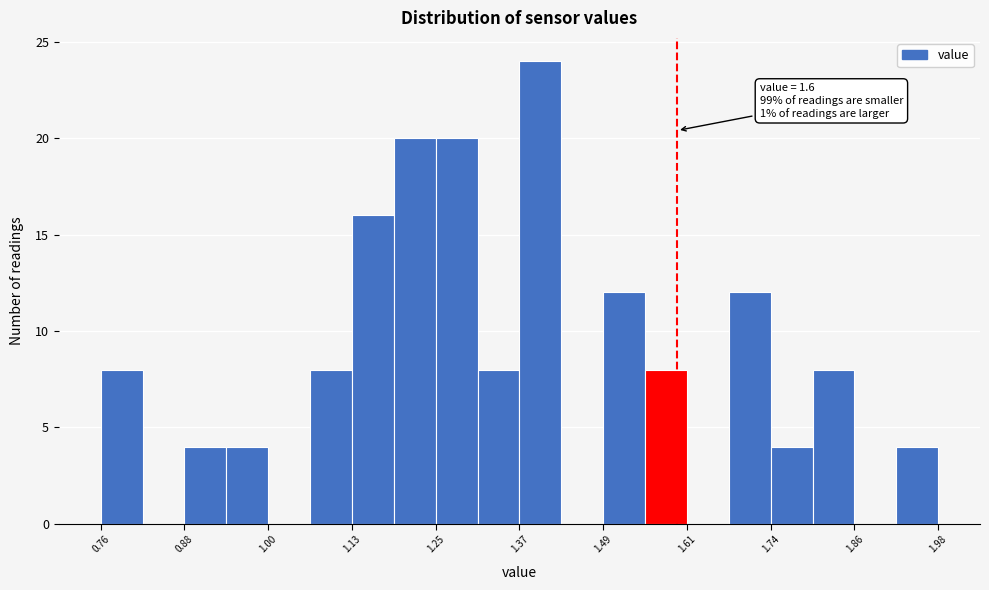

Read against the x-axis, roughly where is the centre of the tallest bar?

1.40